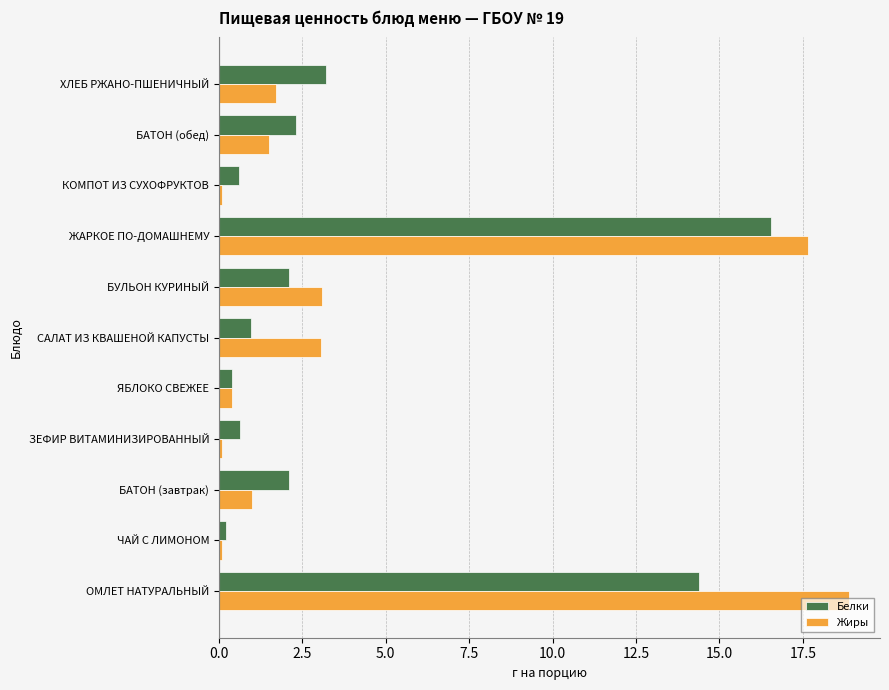

Which category has the highest value in the Белки series?

ЖАРКОЕ ПО-ДОМАШНЕМУ